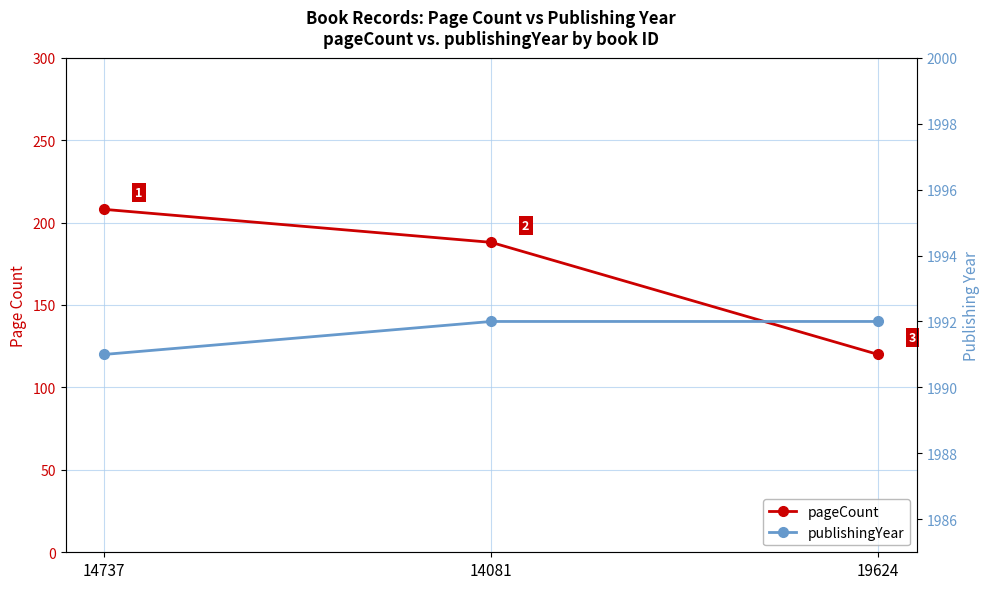

Reading left to right, what are all the values shown in this chart?

pageCount: 14737=208	14081=188	19624=120
publishingYear: 14737=1991	14081=1992	19624=1992